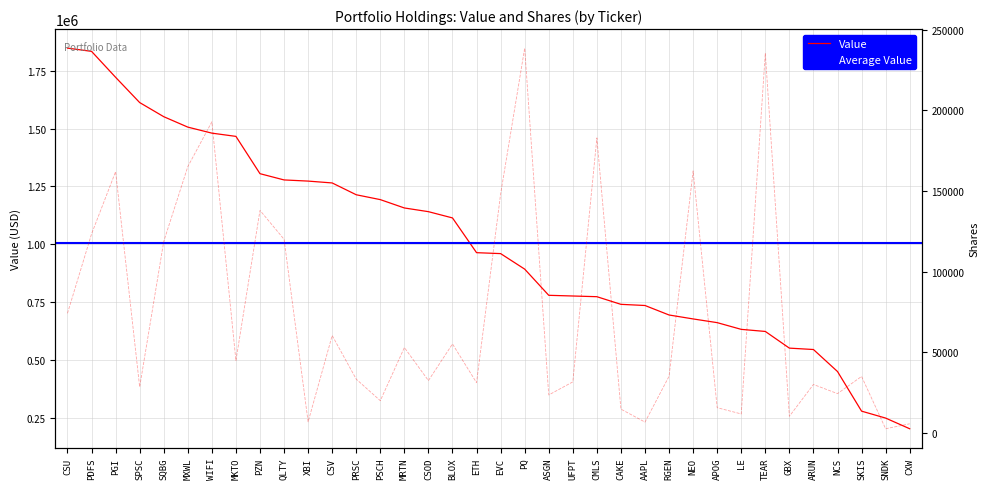

Does the chart have visible grid lines?

Yes